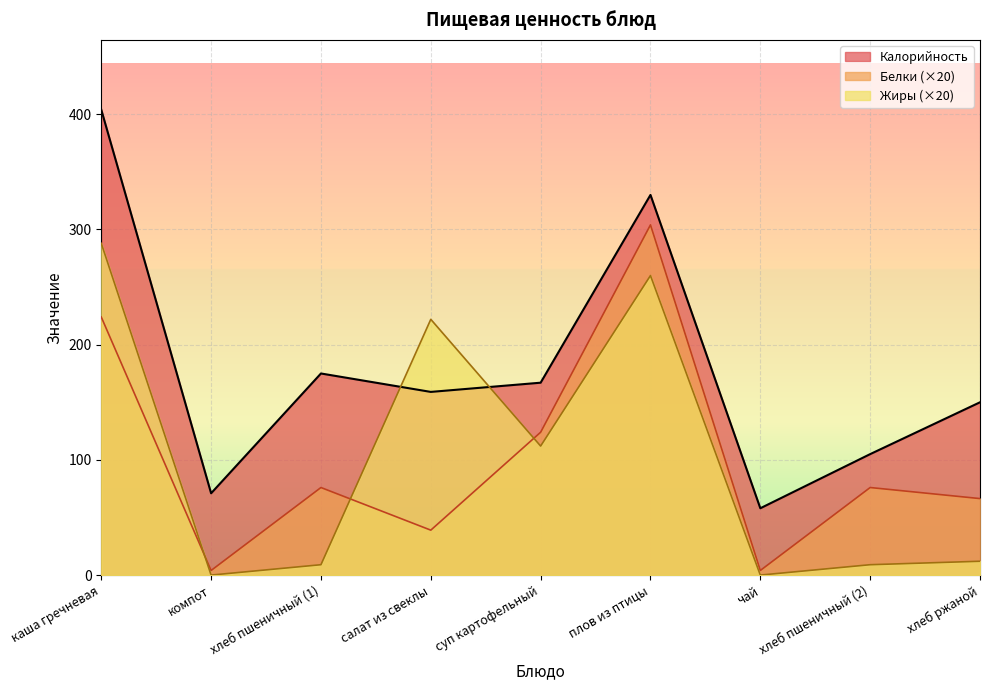

How many interior local peaks does the Белки series have?

3